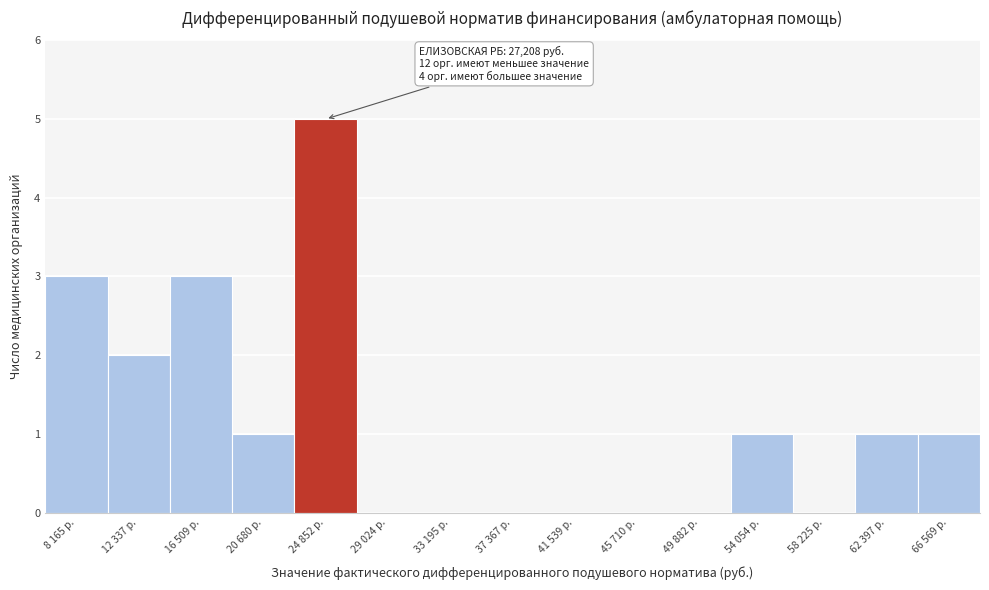

Reading left to right, list all the values displayed in this chart.

8 165 р.=3	12 337 р.=2	16 509 р.=3	20 680 р.=1	24 852 р.=5	29 024 р.=0	33 195 р.=0	37 367 р.=0	41 539 р.=0	45 710 р.=0	49 882 р.=0	54 054 р.=1	58 225 р.=0	62 397 р.=1	66 569 р.=1